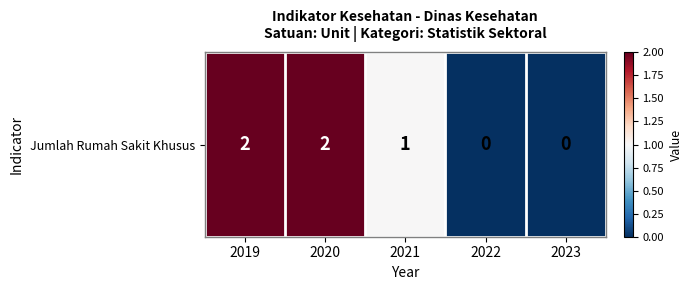

What is the difference between the second highest and second lowest values?

2